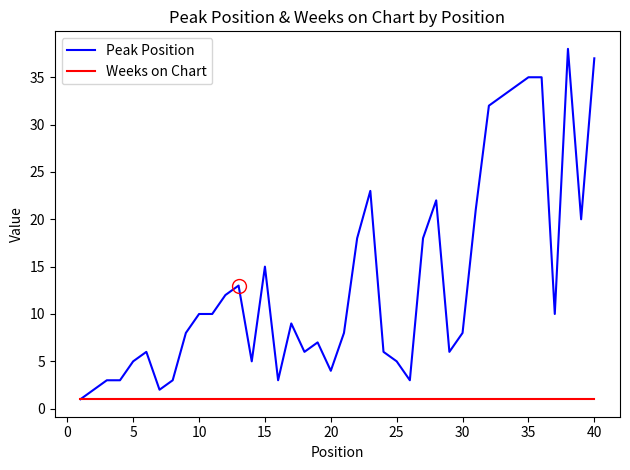

What is the maximum value shown in the chart?

38